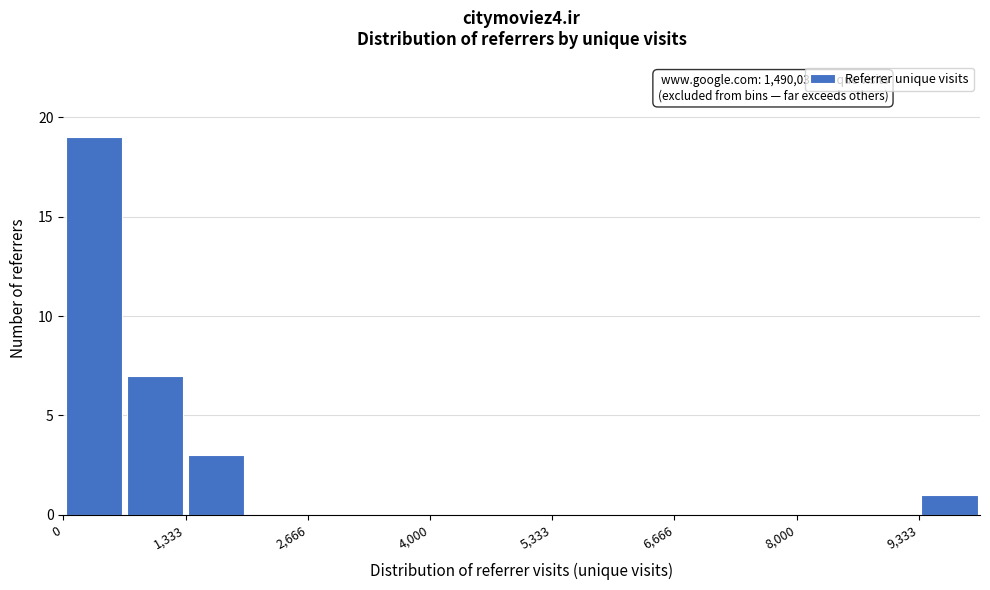

Read against the x-axis, roughly where is the centre of the tallest bar?

400